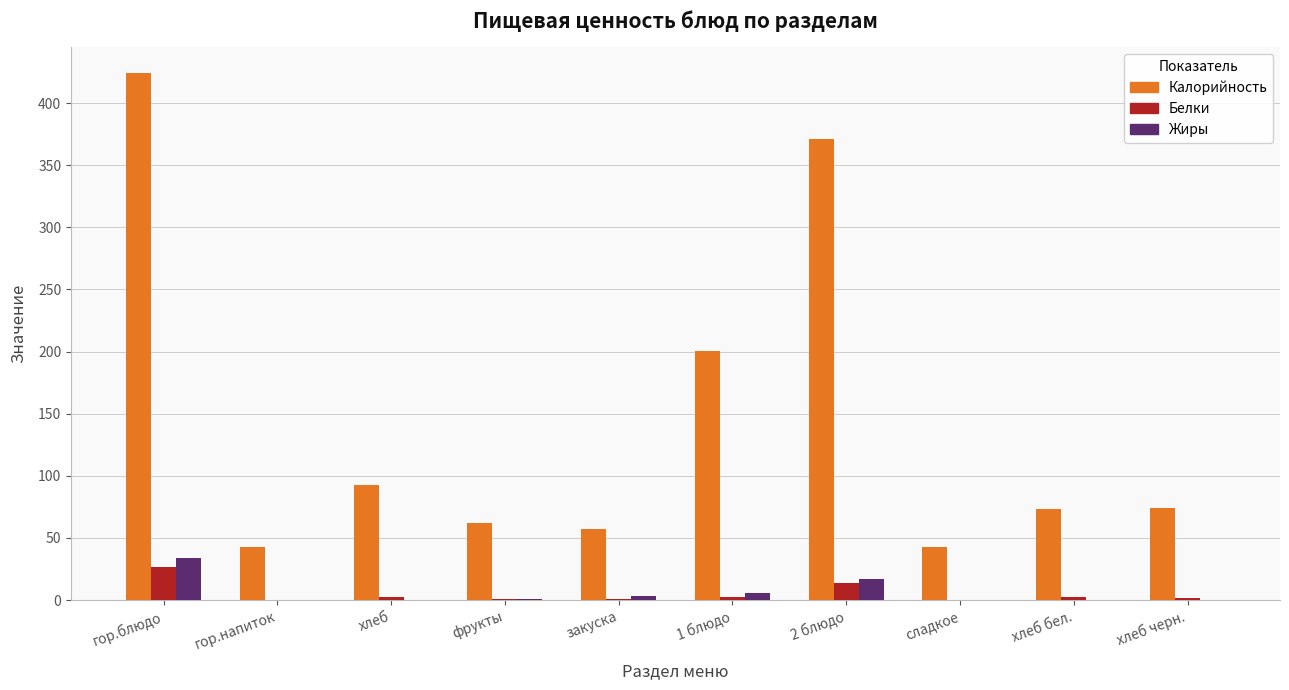

What is the average value of the Калорийность series?

144.0